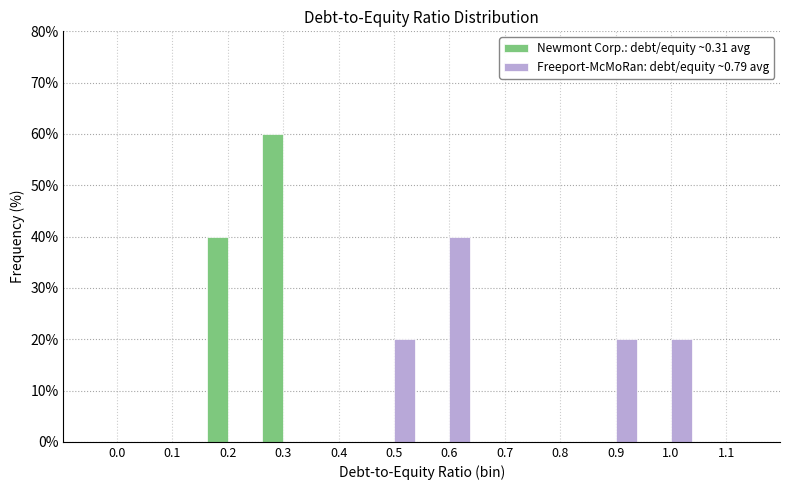

Reading left to right, extract all data points from this chart.

Newmont Corp.: debt/equity ~0.31 avg: 0.0=0	0.1=0	0.2=40	0.3=60	0.4=0	0.5=0	0.6=0	0.7=0	0.8=0	0.9=0	1.0=0	1.1=0
Freeport-McMoRan: debt/equity ~0.79 avg: 0.0=0	0.1=0	0.2=0	0.3=0	0.4=0	0.5=20	0.6=40	0.7=0	0.8=0	0.9=20	1.0=20	1.1=0